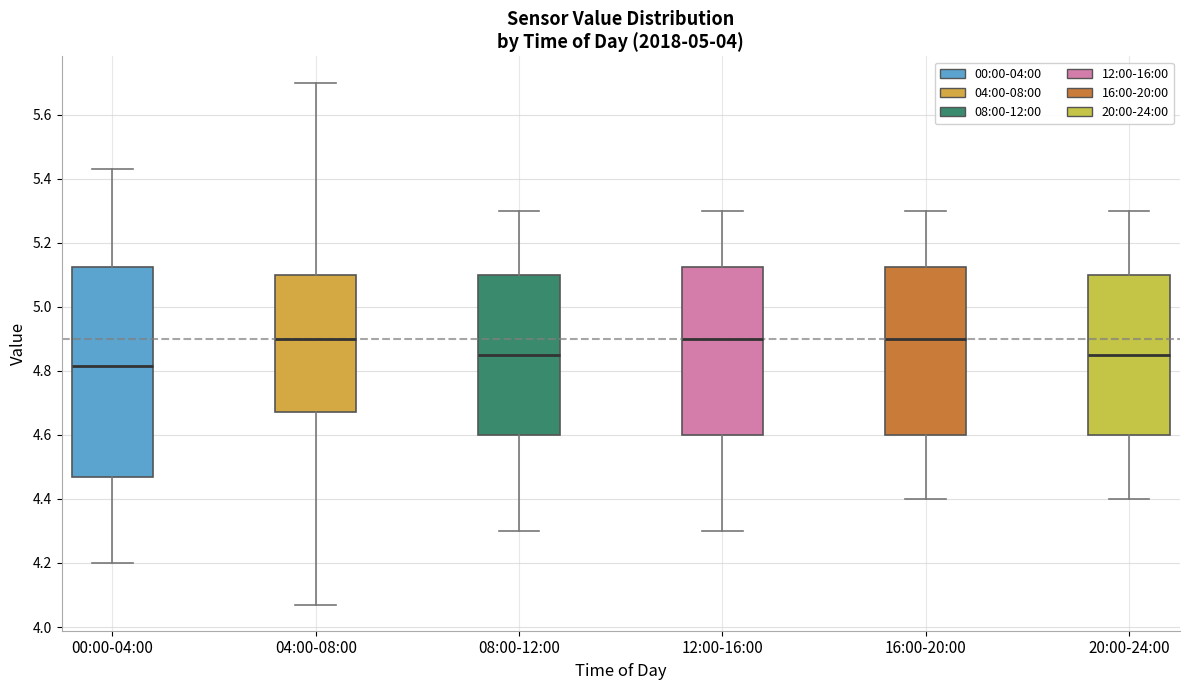

Reading left to right, transcribe this box plot: for each box, give where its median line is, the range the box spans, and where its two whiskers end, as read against the y-axis. The values are not printed on the chart, so give them approximately, as read against the axis.

00:00-04:00: median 4.82, box 4.48 to 5.12, whiskers 4.20 to 5.44
04:00-08:00: median 4.90, box 4.68 to 5.10, whiskers 4.08 to 5.70
08:00-12:00: median 4.86, box 4.60 to 5.10, whiskers 4.30 to 5.30
12:00-16:00: median 4.90, box 4.60 to 5.12, whiskers 4.30 to 5.30
16:00-20:00: median 4.90, box 4.60 to 5.12, whiskers 4.40 to 5.30
20:00-24:00: median 4.86, box 4.60 to 5.10, whiskers 4.40 to 5.30